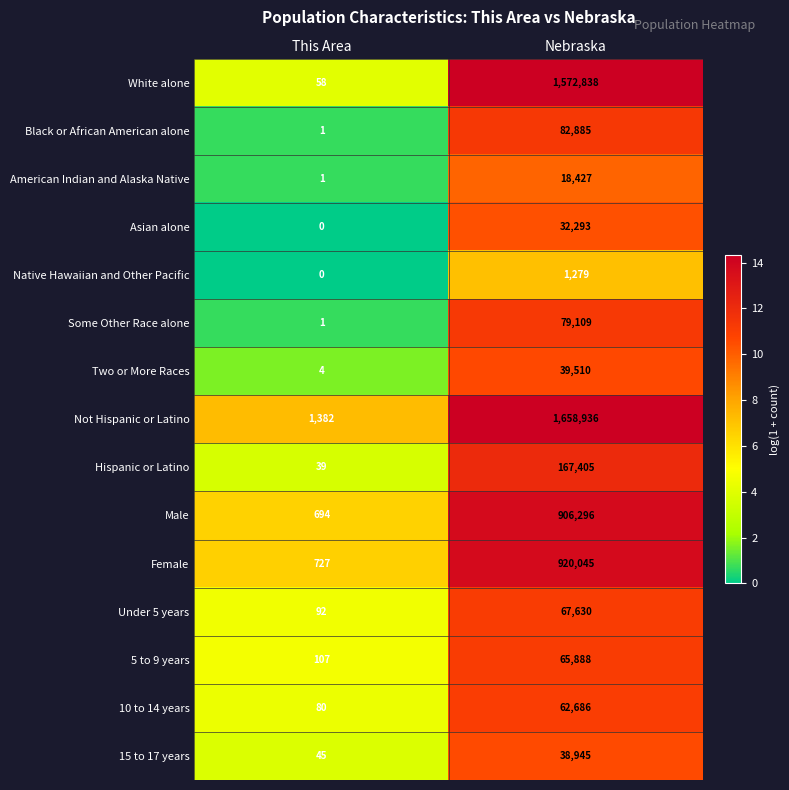

What is the sum of the Two or More Races values at This Area and Nebraska?

39514